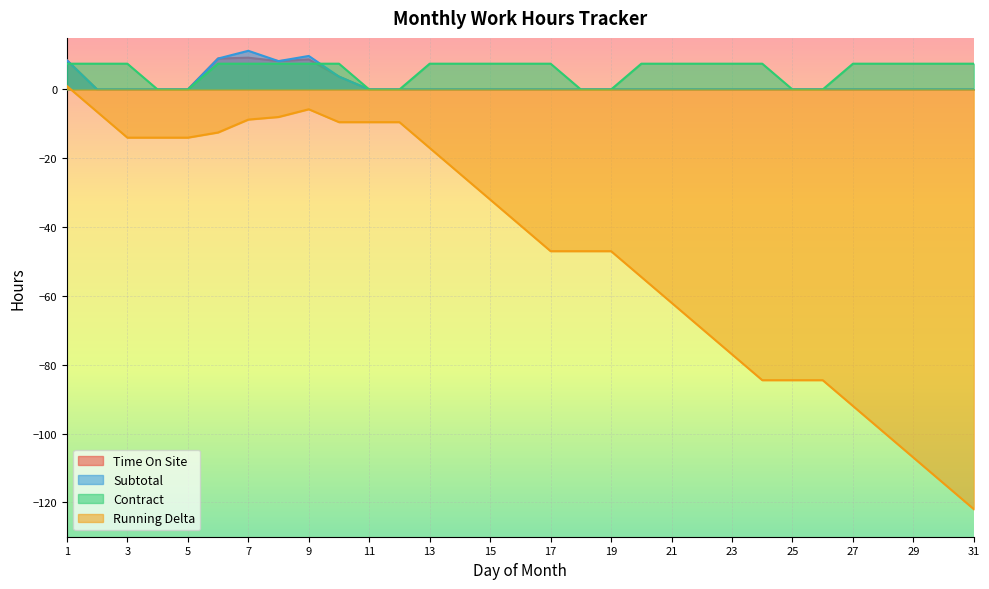

At how many categories does at least one series exceed -21?

31